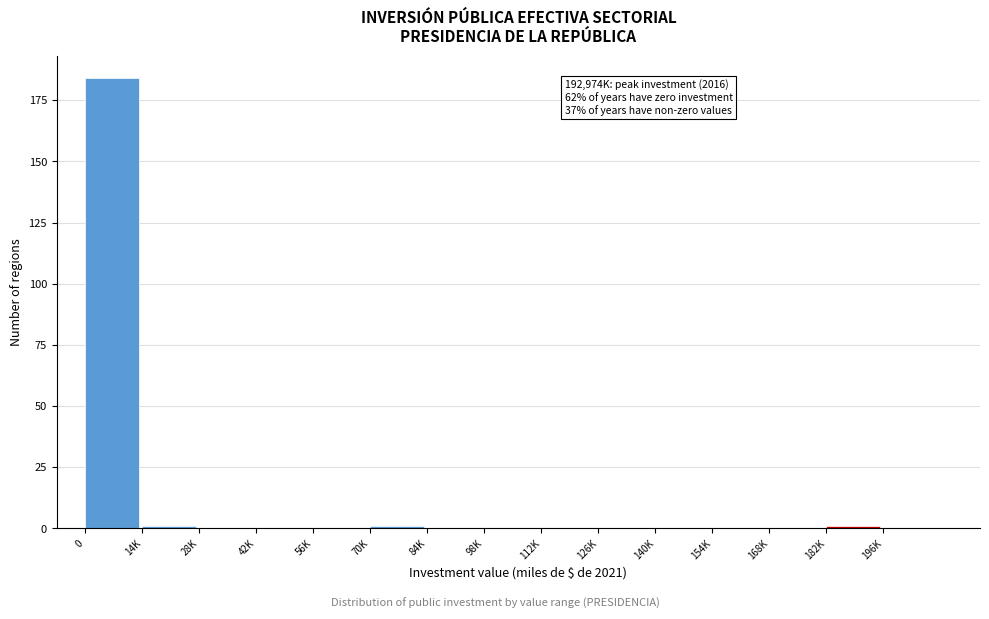

Reading left to right, extract all data points from this chart.

0=184	14K=1	28K=0	42K=0	56K=0	70K=1	84K=0	98K=0	112K=0	126K=0	140K=0	154K=0	168K=0	182K=1	196K=0